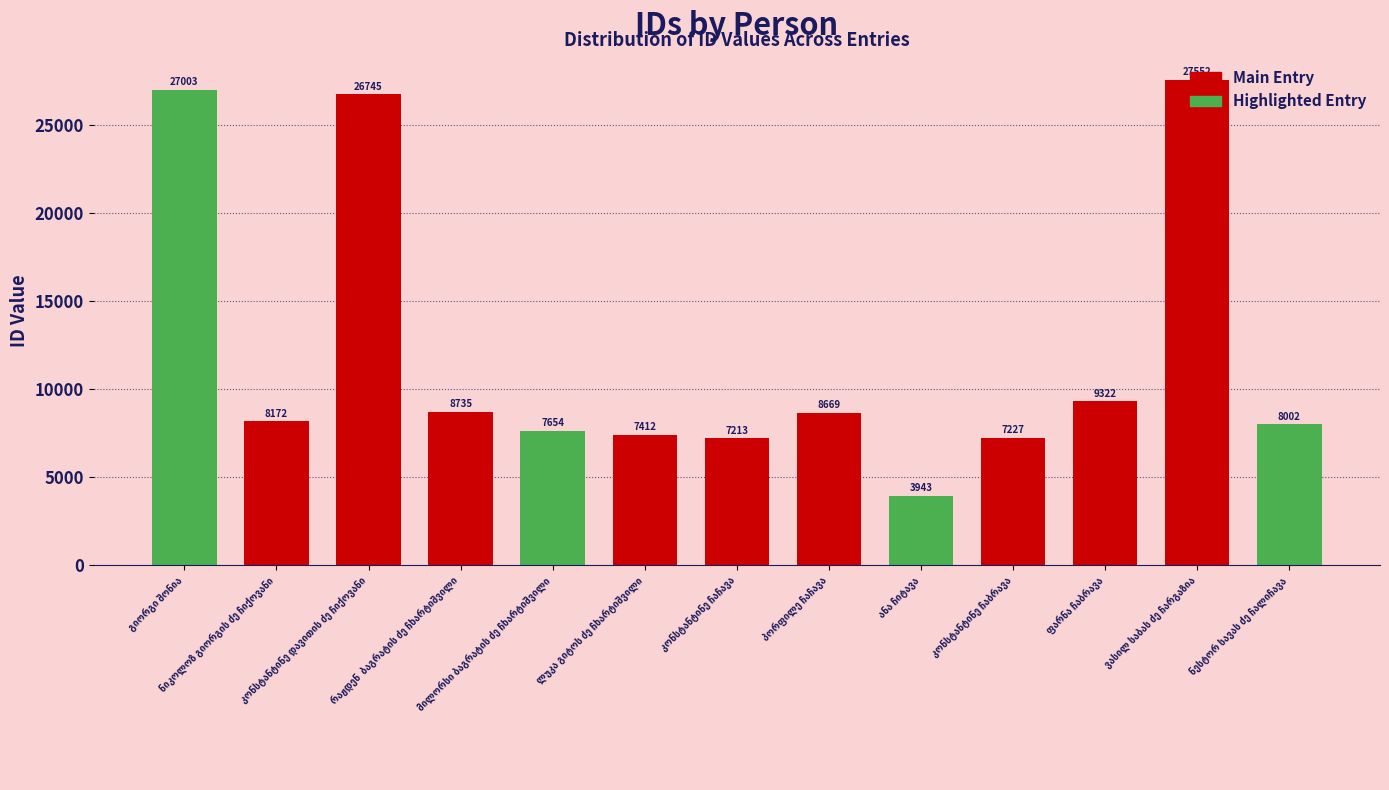

What is the maximum value shown in the chart?

27552